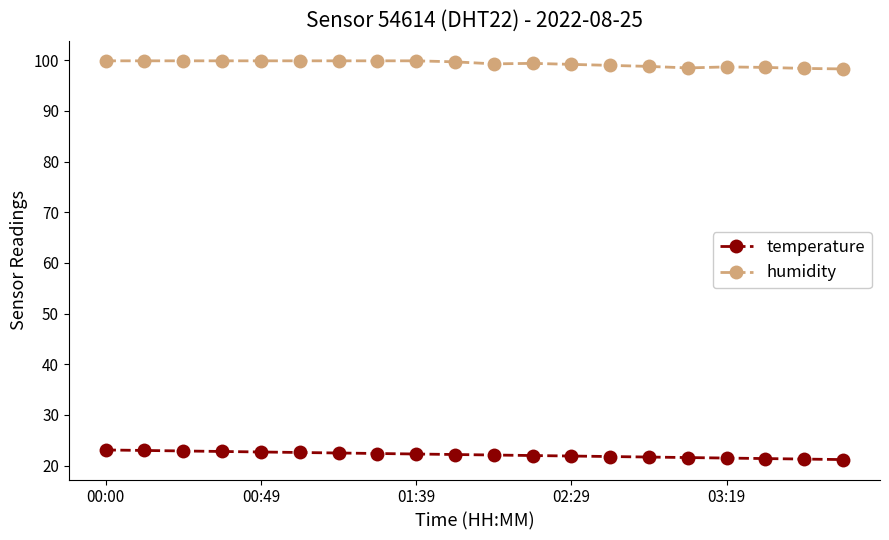

Rank the series by their average value, from highest to lowest.

humidity, temperature